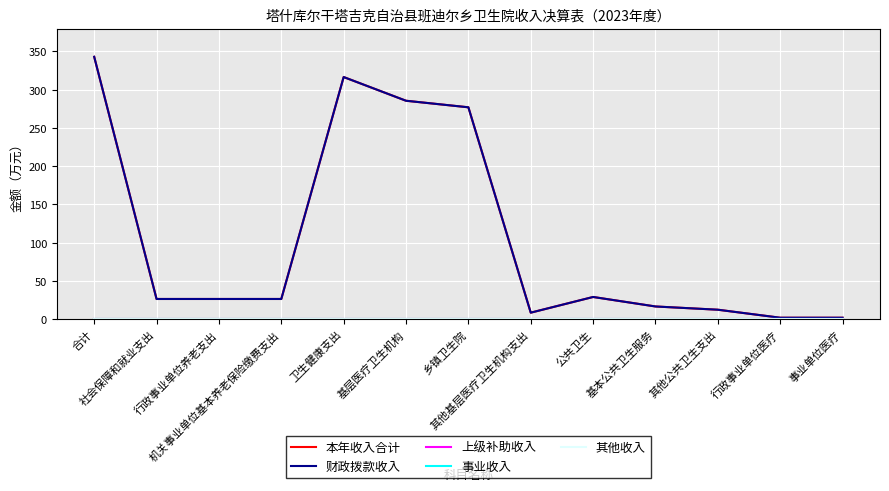

Rank the categories by 上级补助收入 value from highest to lowest.

合计, 社会保障和就业支出, 行政事业单位养老支出, 机关事业单位基本养老保险缴费支出, 卫生健康支出, 基层医疗卫生机构, 乡镇卫生院, 其他基层医疗卫生机构支出, 公共卫生, 基本公共卫生服务, 其他公共卫生支出, 行政事业单位医疗, 事业单位医疗